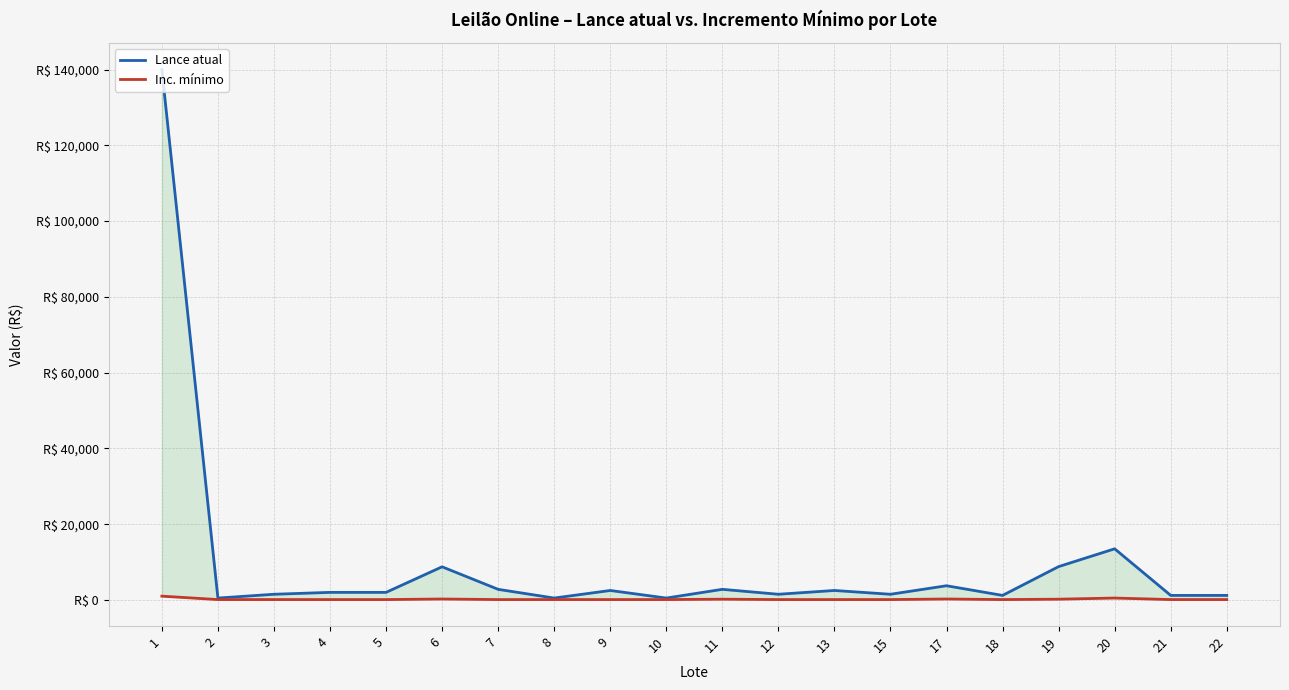

At how many categories does at least one series exceed 48038?

1